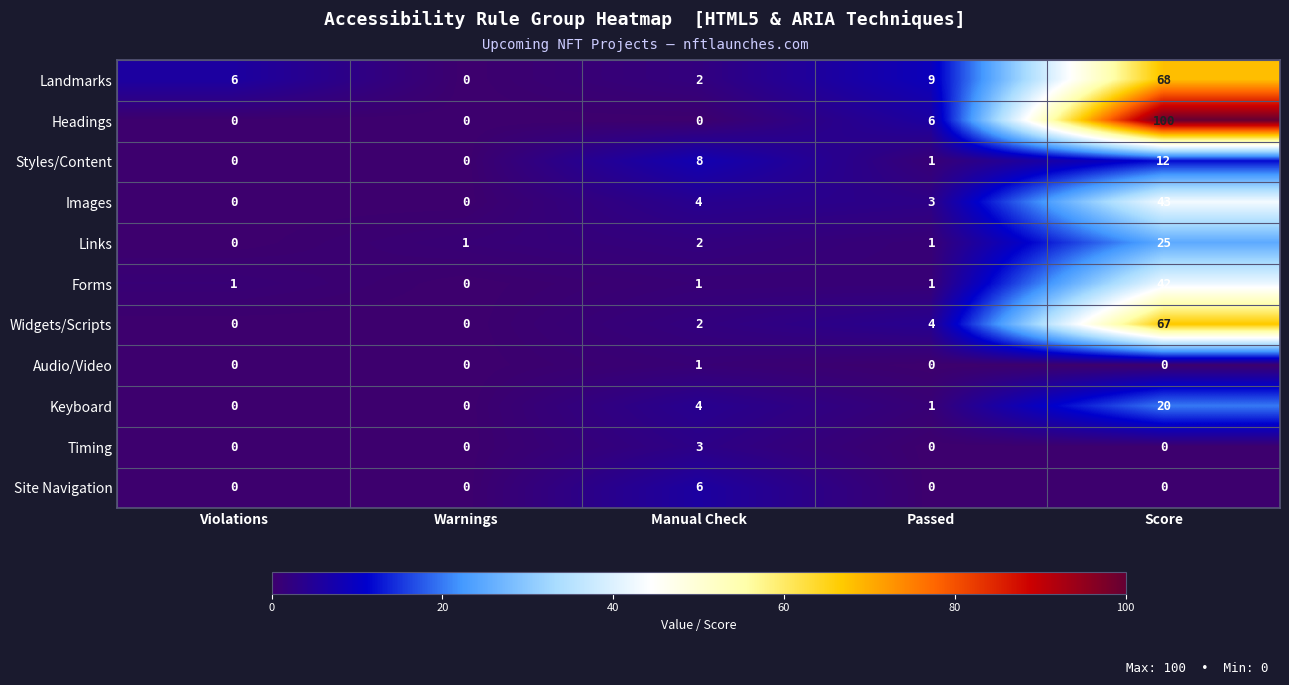

What is the difference between the maximum and second lowest values in the Links series?

24